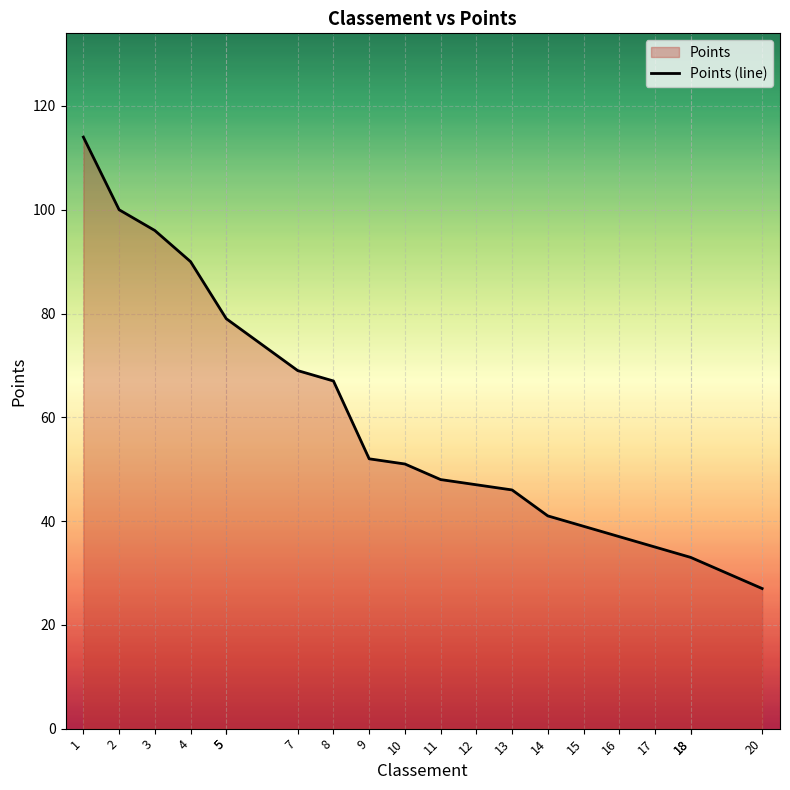

Reading left to right, what are all the values shown in this chart?

1=114	2=100	3=96	4=90	5=79	5=79	7=69	8=67	9=52	10=51	11=48	12=47	13=46	14=41	15=39	16=37	17=35	18=33	18=33	20=27